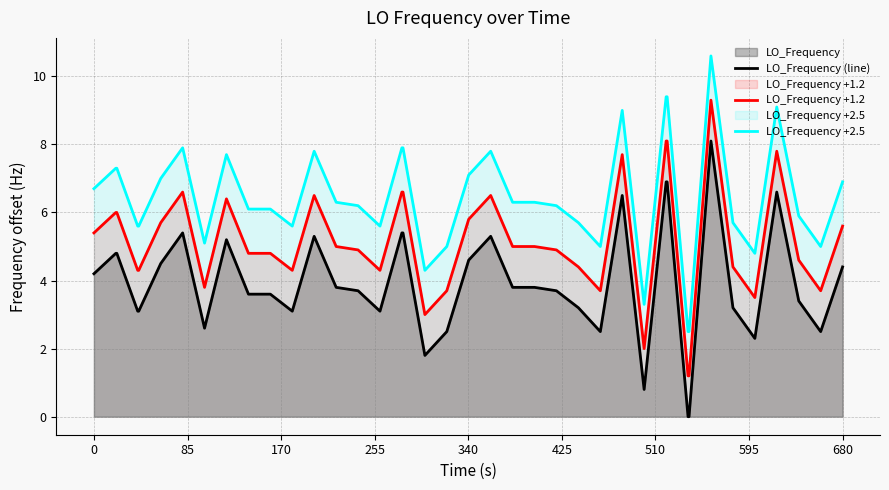

Rank the series by their maximum value, from highest to lowest.

LO_Frequency +2.5, LO_Frequency +1.2, LO_Frequency (line)